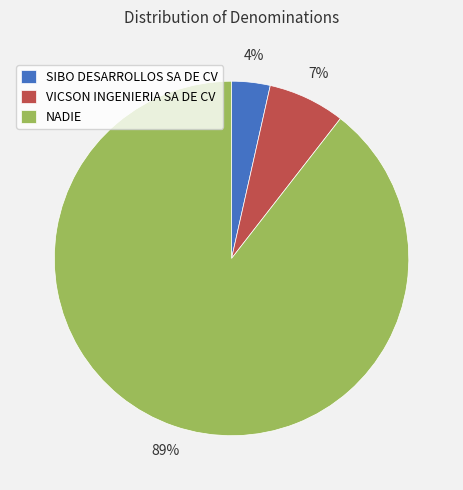

Combined, do VICSON INGENIERIA SA DE CV and NADIE account for over 50%?

Yes